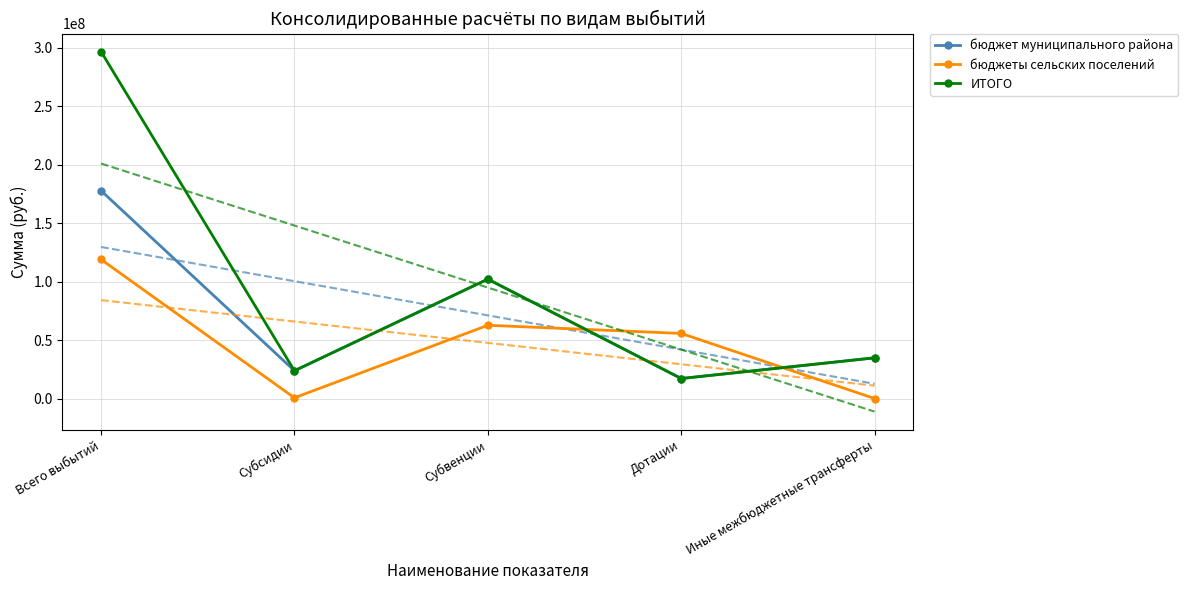

At which category does the chart reach its minimum across all series?

Иные межбюджетные трансферты